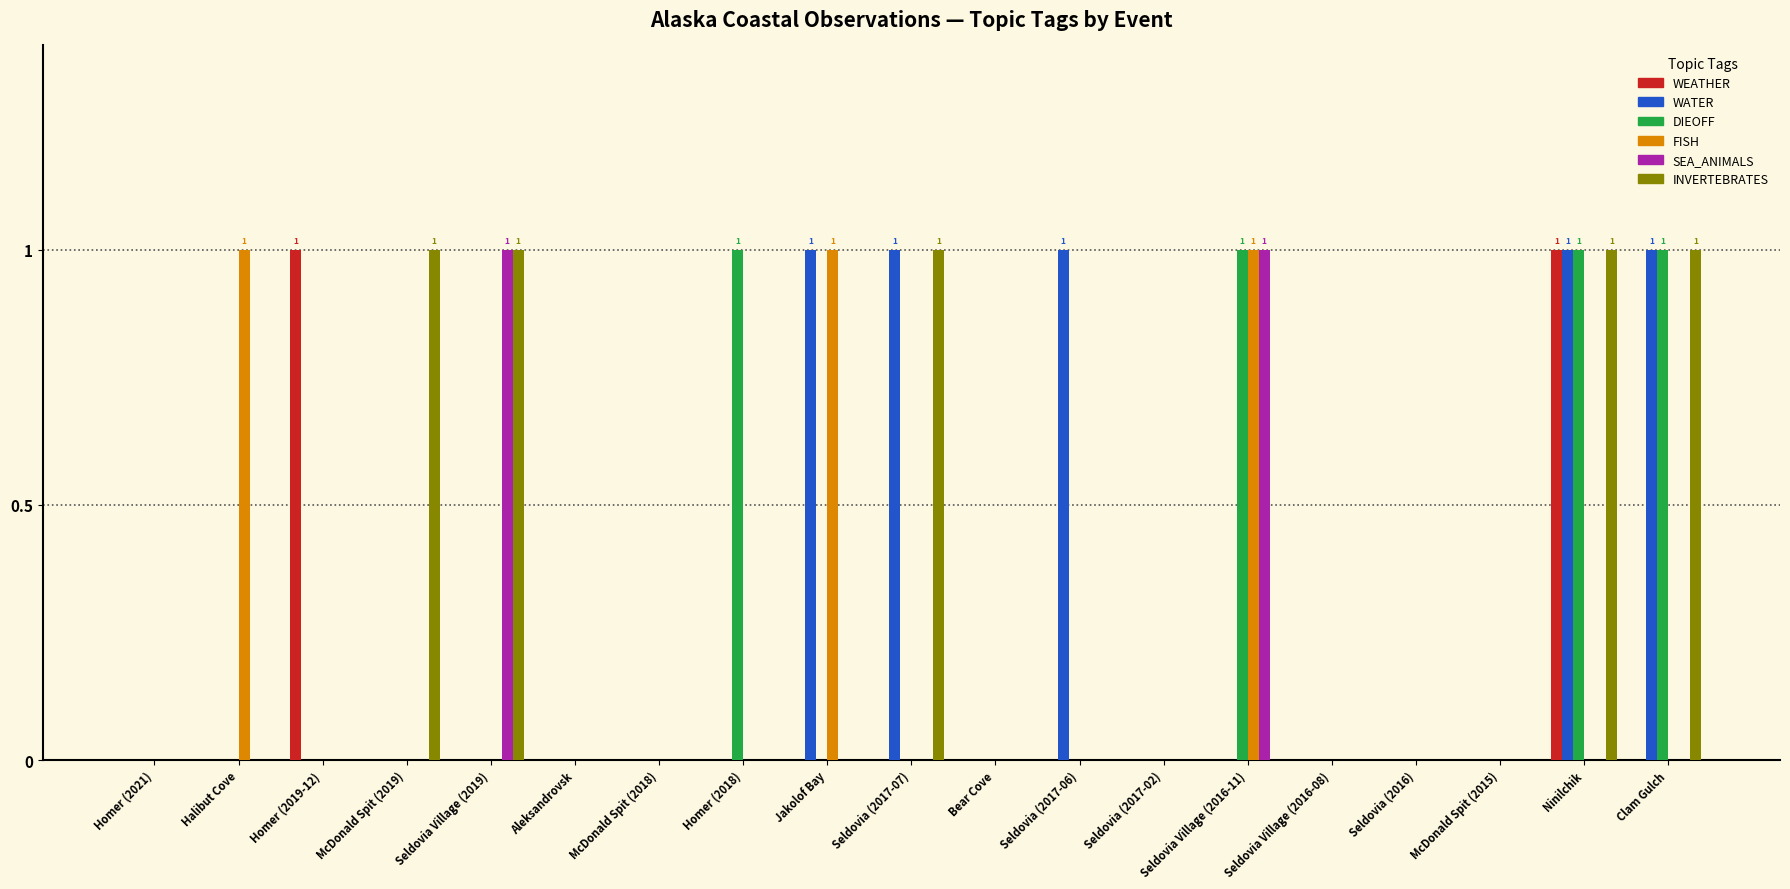

Is the value of DIEOFF at Seldovia (2017-02) greater than the value of INVERTEBRATES at Seldovia (2017-07)?

No